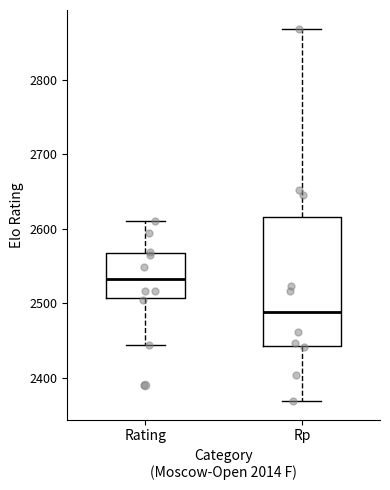

Reading left to right, transcribe this box plot: for each box, give where its median line is, the range the box spans, and where its two whiskers end, as read against the y-axis. The values are not printed on the chart, so give them approximately, as read against the axis.

Rating: median 2530, box 2510 to 2570, whiskers 2440 to 2610
Rp: median 2490, box 2440 to 2620, whiskers 2370 to 2870